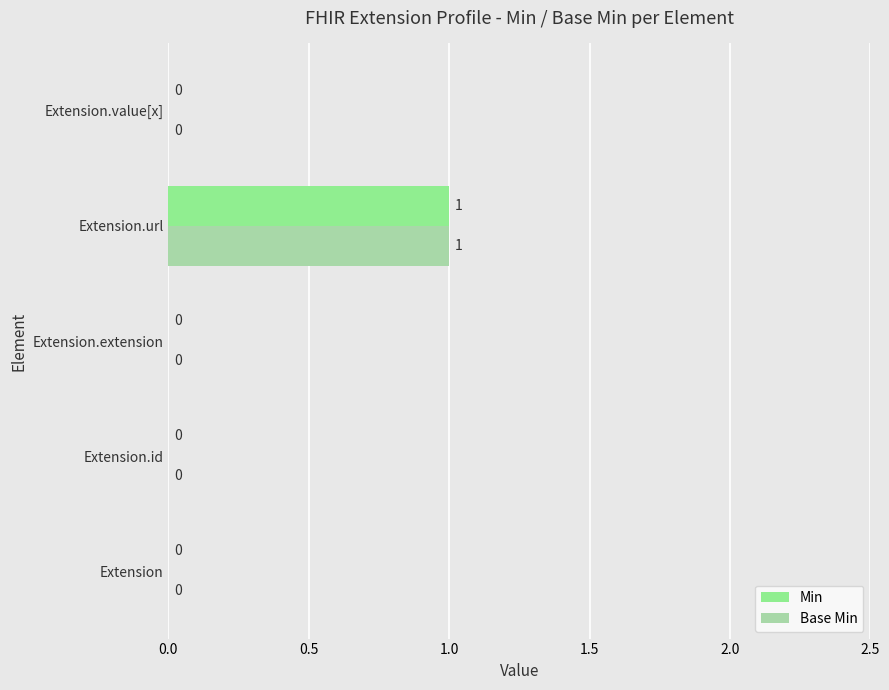

The value of Base Min at Extension.value[x] is 1. True or false?

False